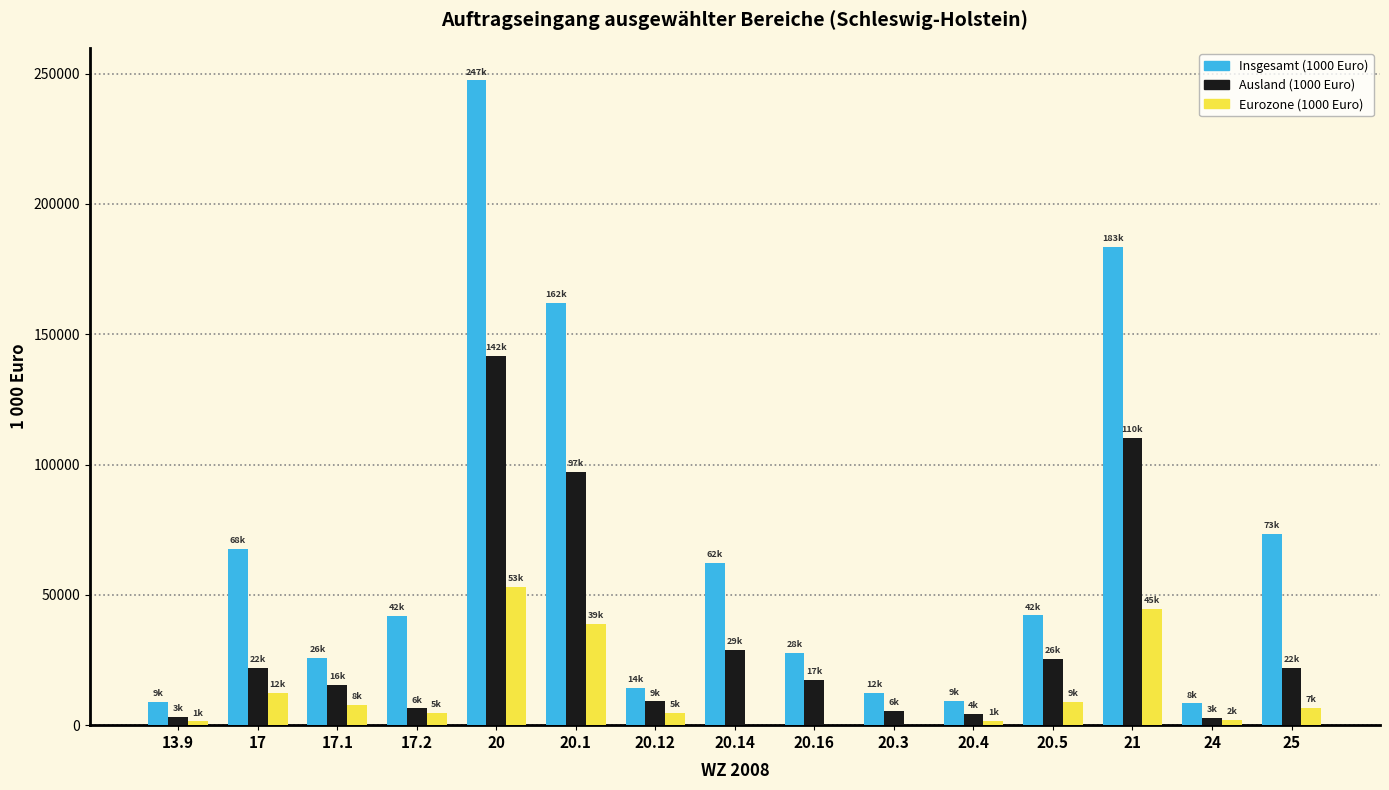

The value of Ausland (1000 Euro) at 20.16 is 17476.9. True or false?

True